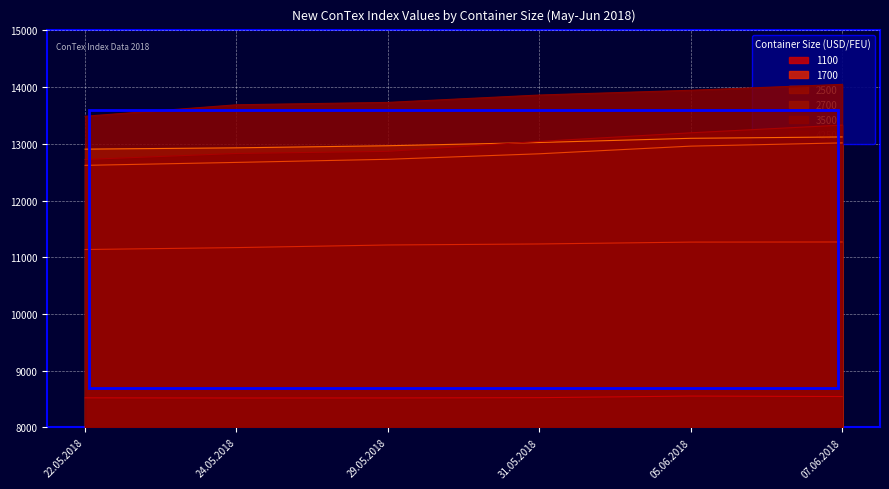

Where does the 2700 series first go above 13023?

05.06.2018